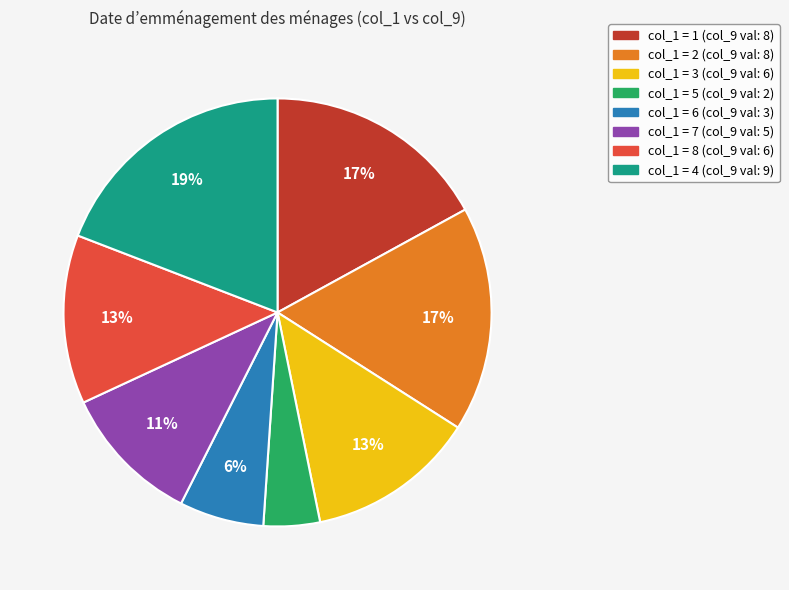

Is there a majority slice in this chart?

No